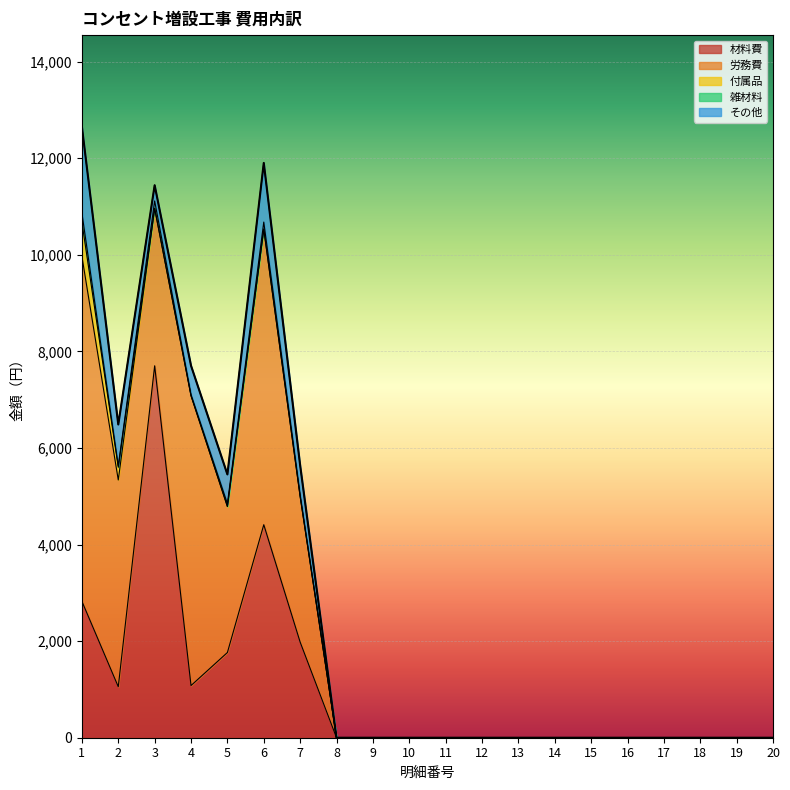

True or false: 材料費 has more than 1 points higher than both neighbors.

True